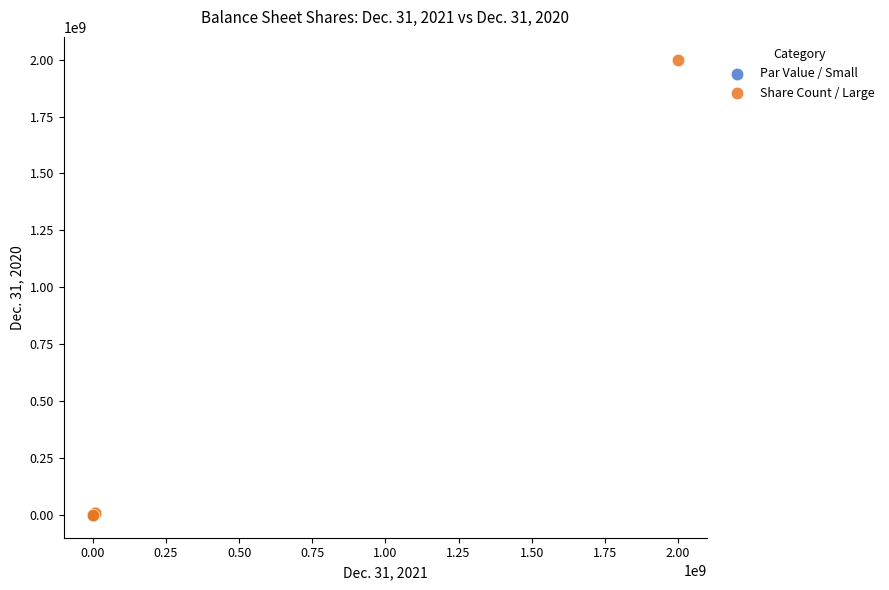

Which series contains the highest Y value?

Share Count / Large